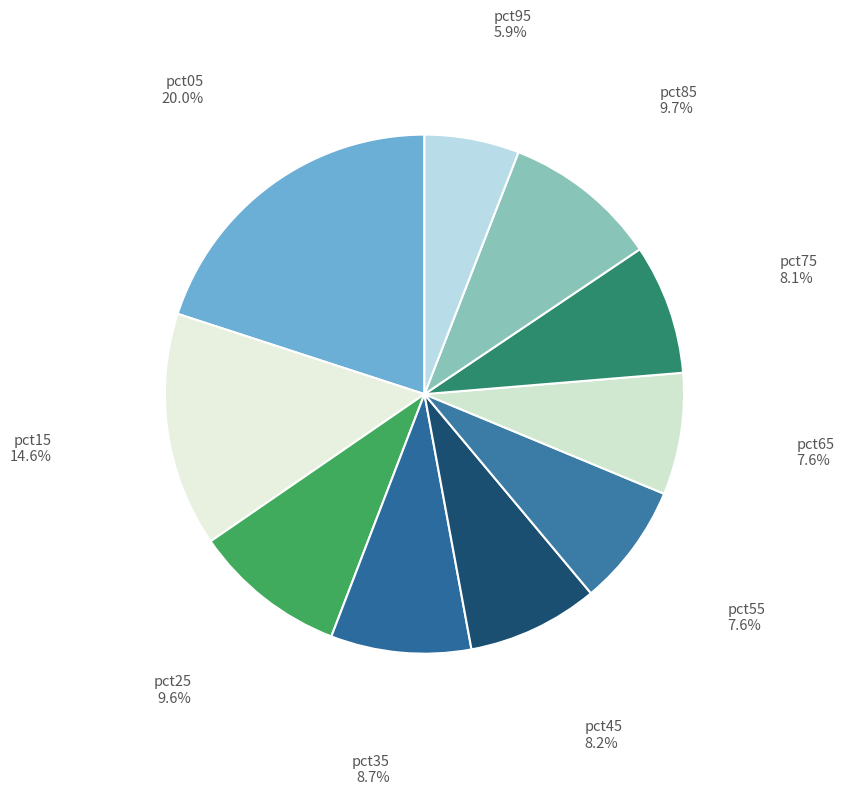

How many slices are in this pie chart?

10